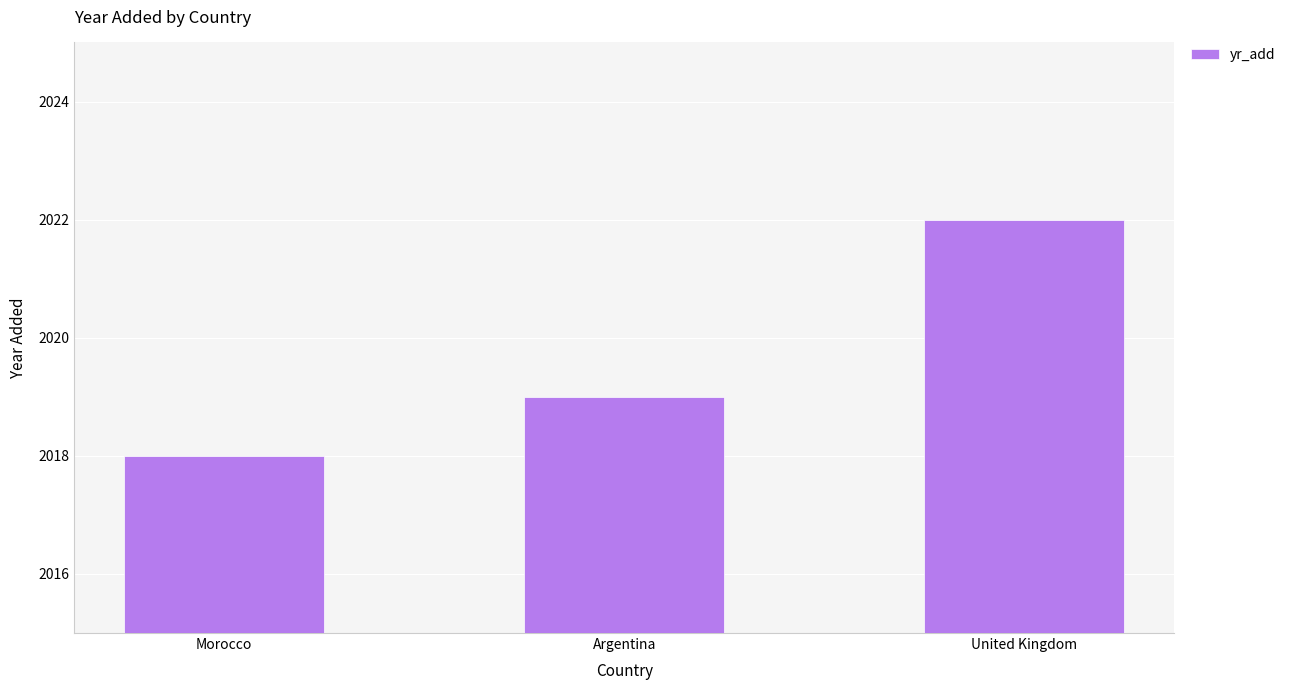

Rank the categories by value from lowest to highest.

Morocco, Argentina, United Kingdom